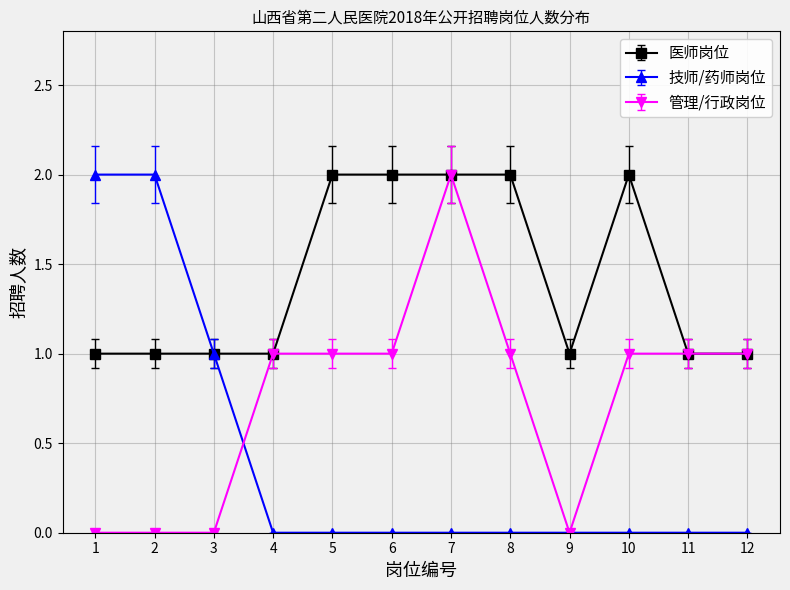

Which series has the largest total across all categories?

医师岗位